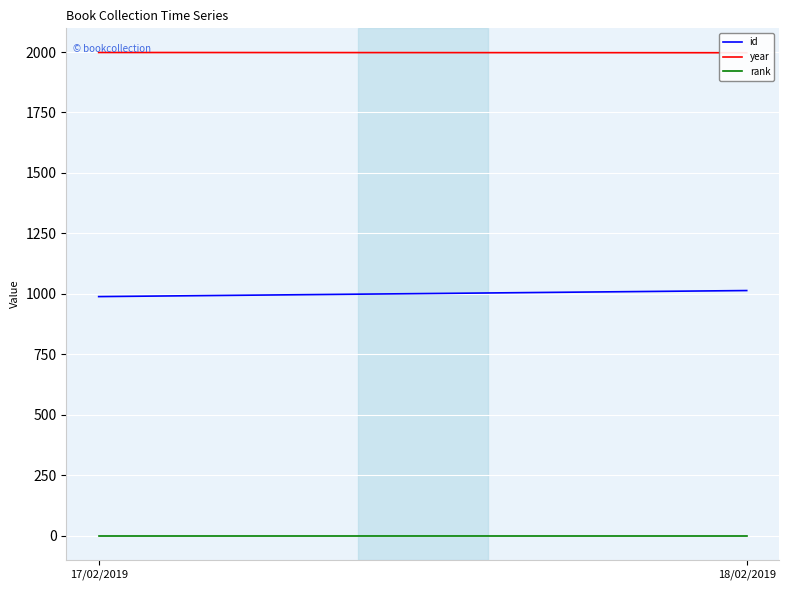

At which label does id reach its peak?

18/02/2019